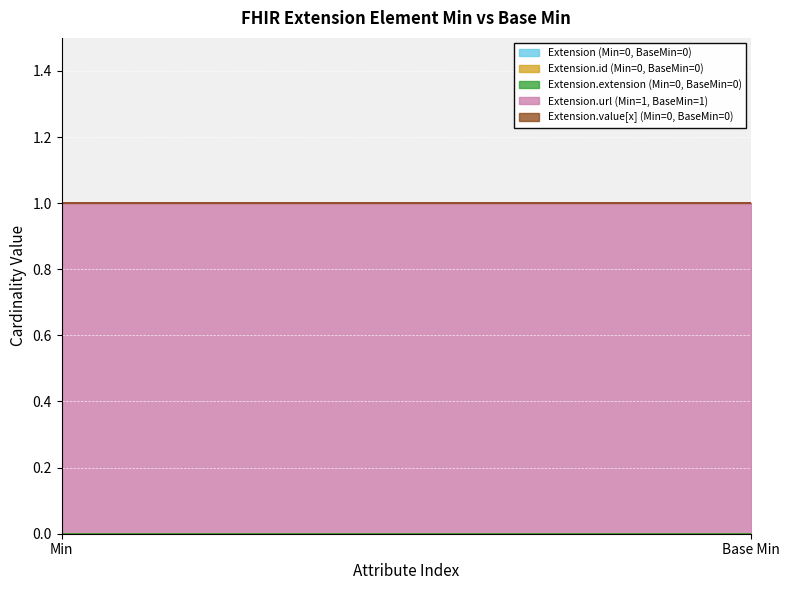

What is the label of the 2nd point from the right?

Min